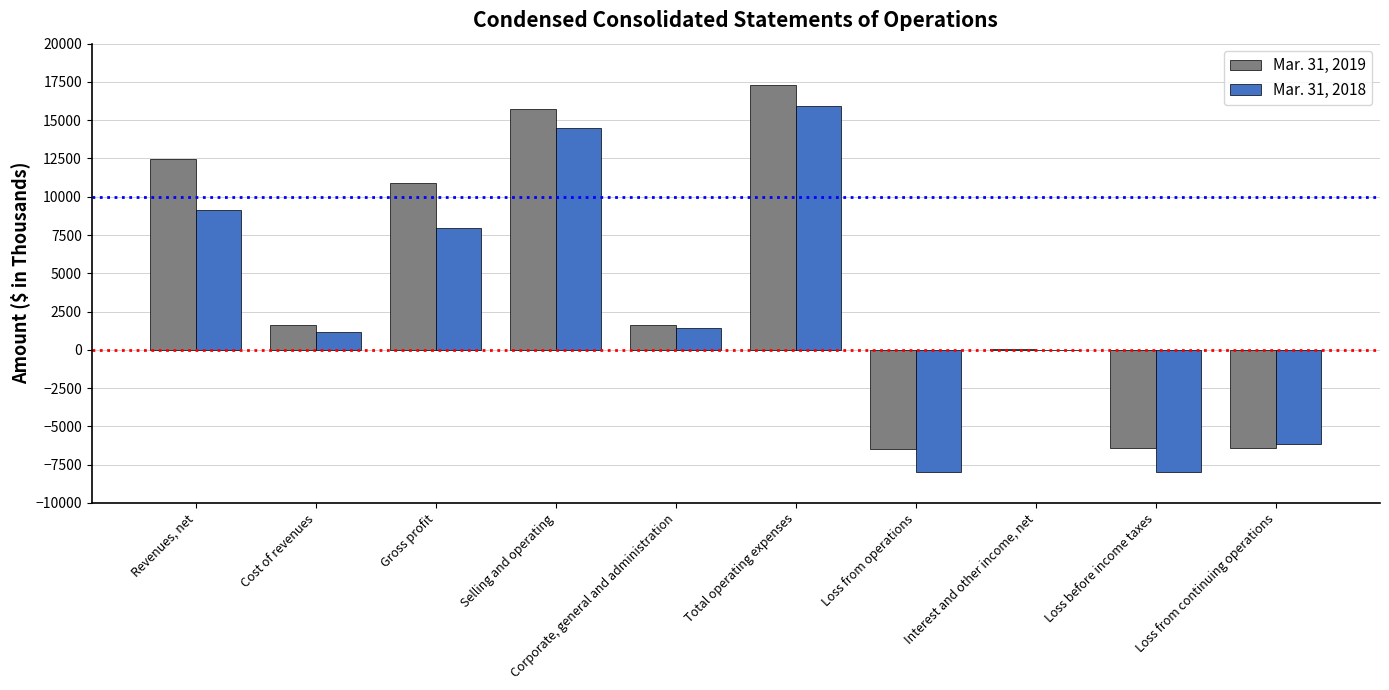

What is the difference between the Mar. 31, 2018 values at Loss from operations and Revenues, net?

17109